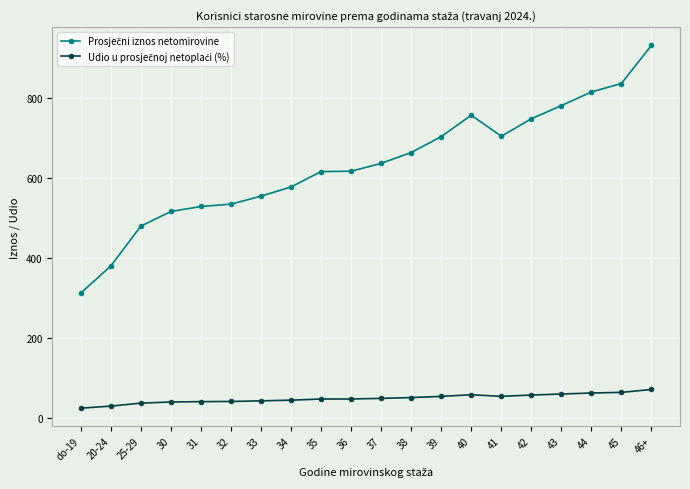

What is the spread (max minus min) of values at do-19?

288.2